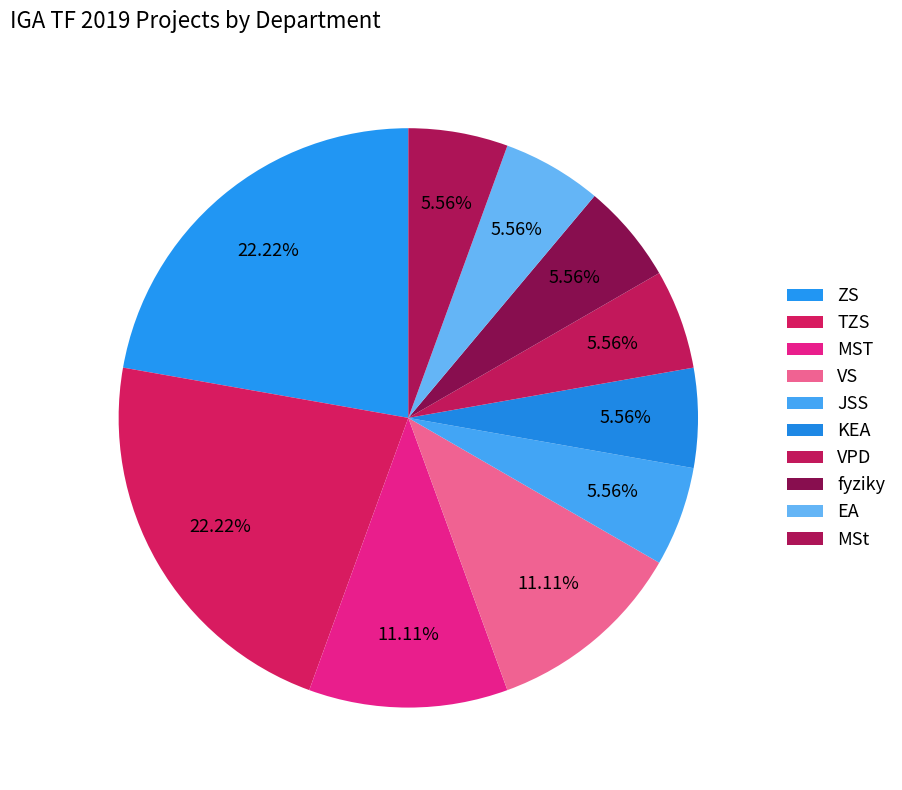

How many segments does this pie chart have?

10